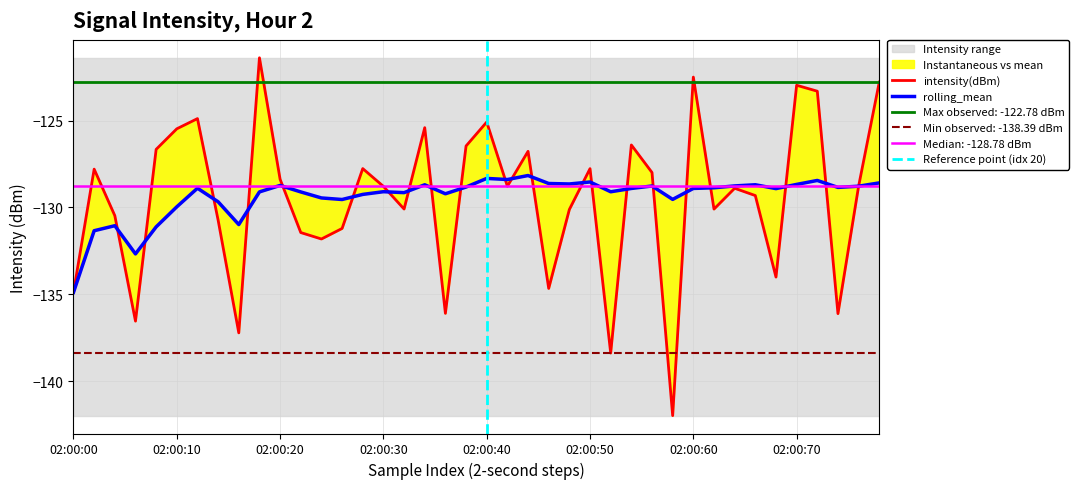

What is the difference between the maximum and minimum values in the rolling_mean series?

6.7